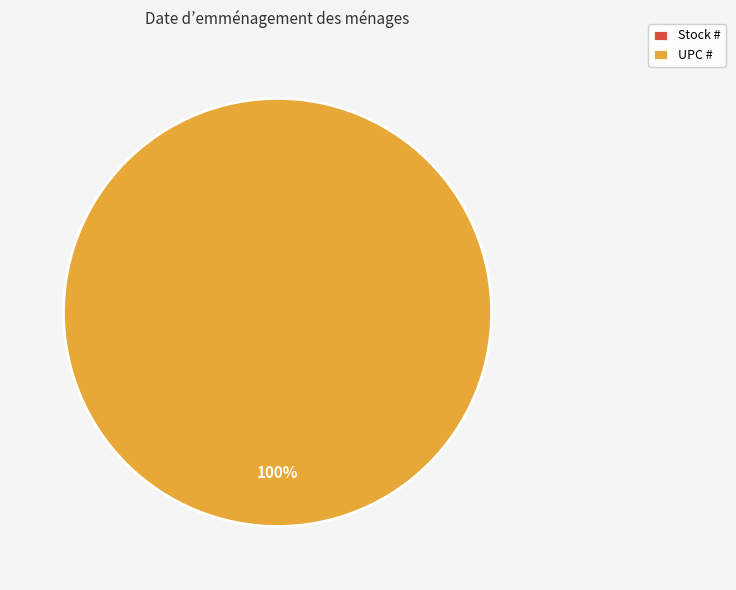

Which slice is the smallest?

Stock #